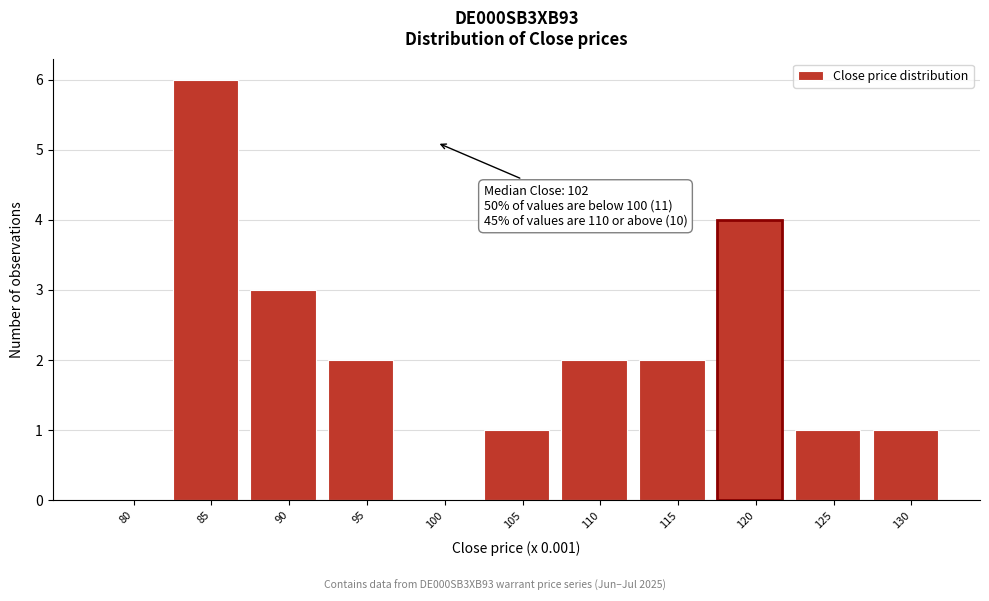

Reading left to right, transcribe all the data shown in this chart.

80=0	85=6	90=3	95=2	100=0	105=1	110=2	115=2	120=4	125=1	130=1